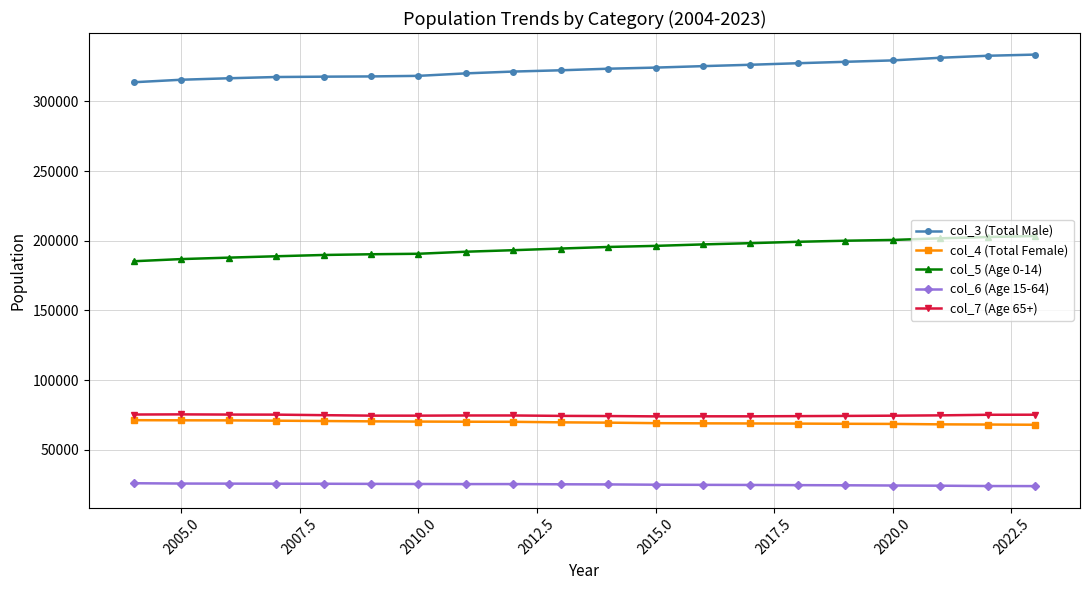

True or false: col_5 (Age 0-14) and col_7 (Age 65+) intersect in this chart.

False